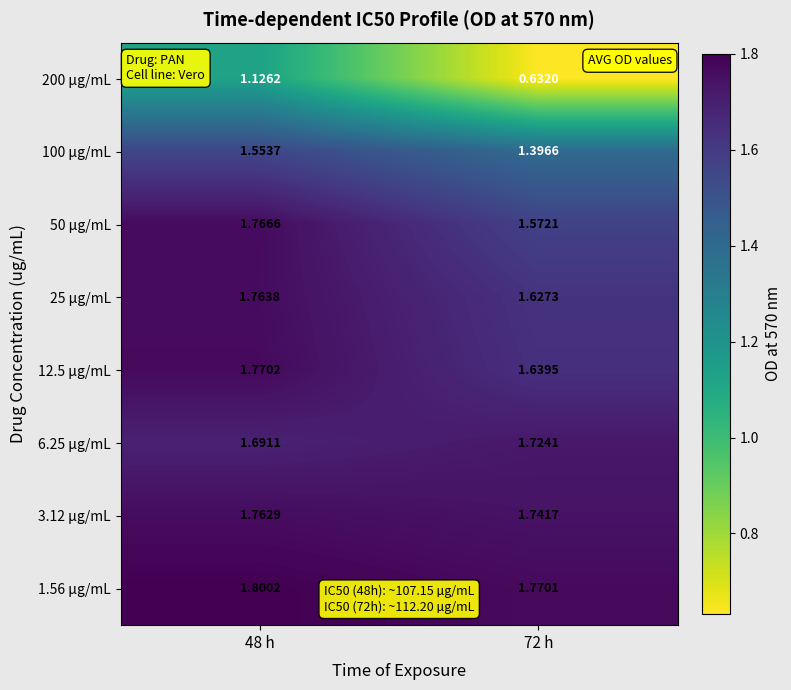

Is the value of 200 µg/mL at 72 h greater than the value of 25 µg/mL at 48 h?

No